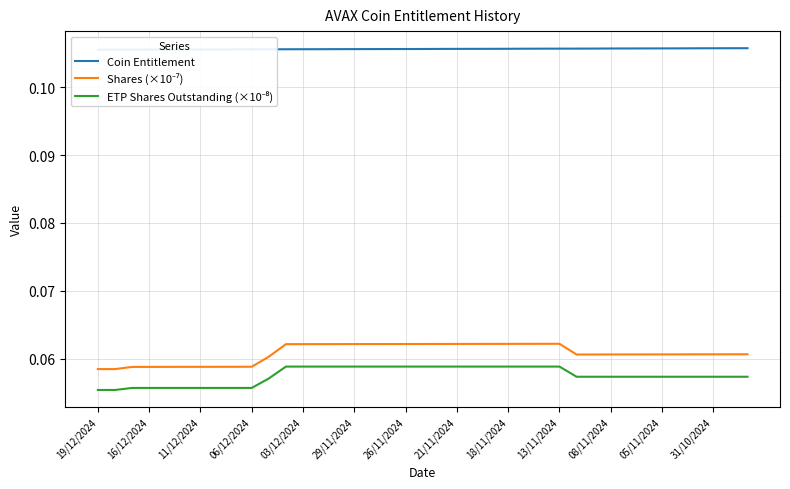

Which series has the largest total across all categories?

Coin Entitlement